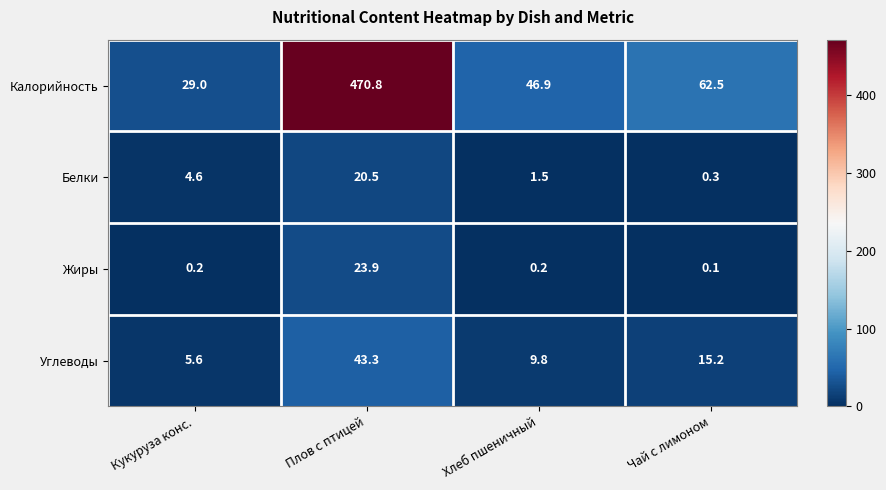

Rank the series by their maximum value, from highest to lowest.

Калорийность, Углеводы, Жиры, Белки